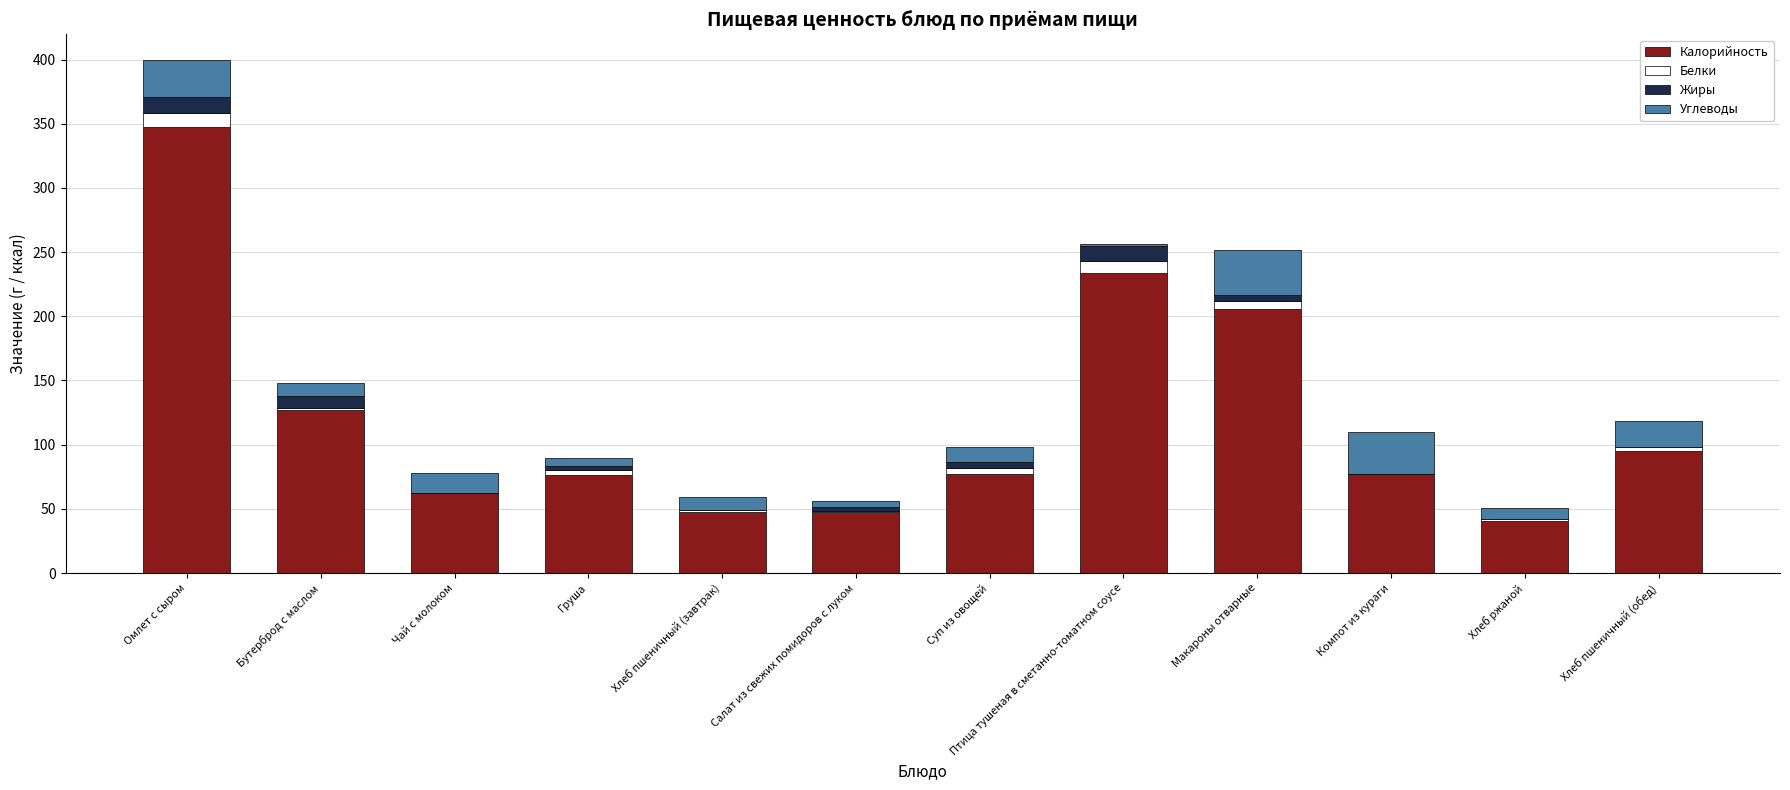

At which label does Калорийность reach its peak?

Омлет с сыром